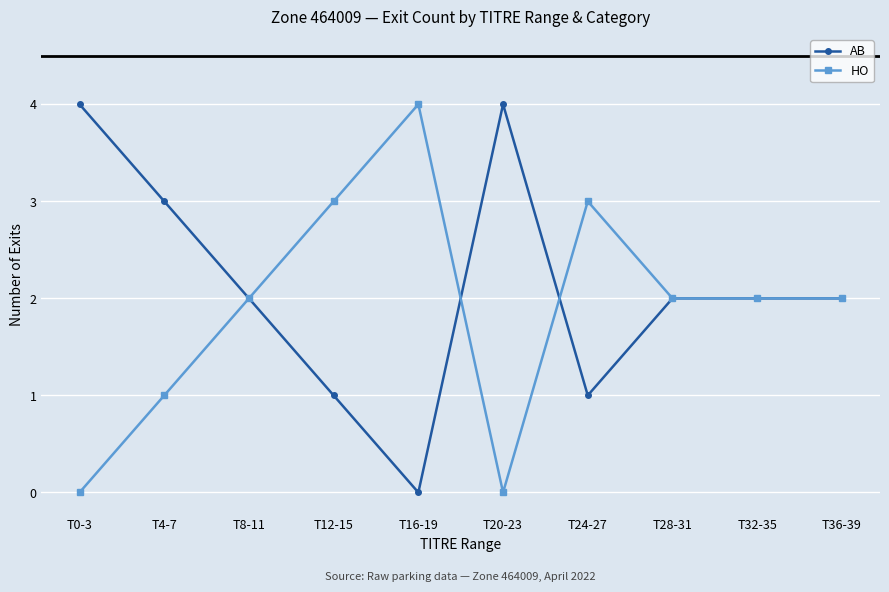

How many categories are shown in the chart?

10